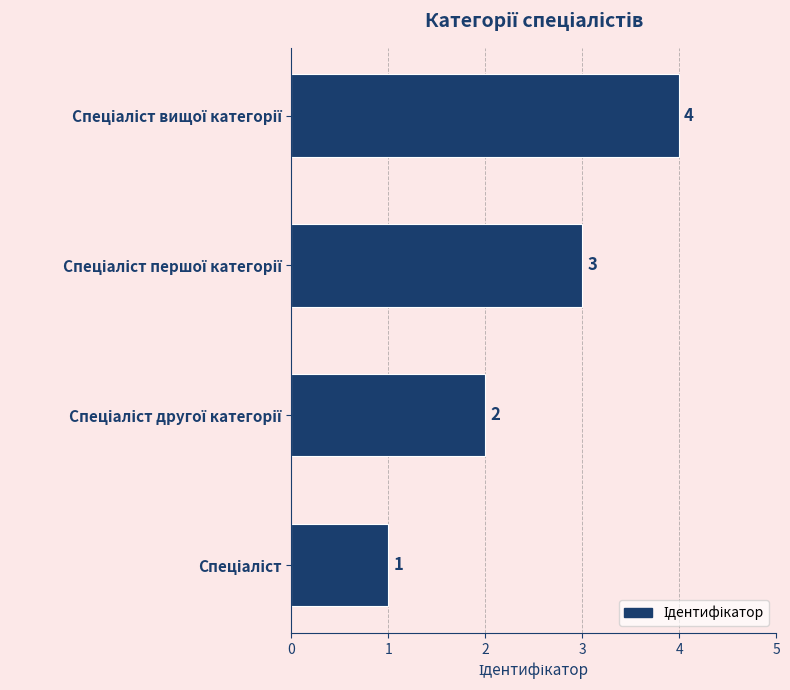

What is the difference between the maximum and minimum values?

3